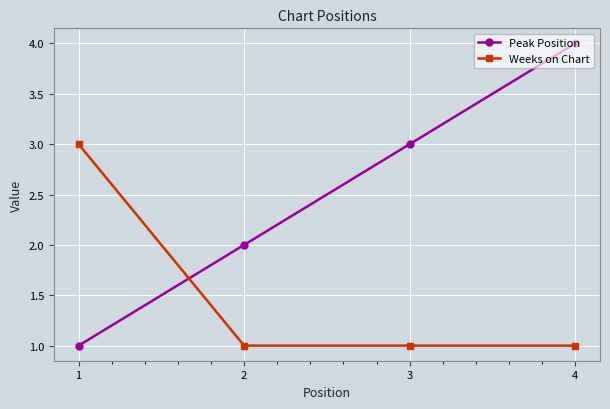

Which series ends up on top after the final intersection of Weeks on Chart and Peak Position?

Peak Position